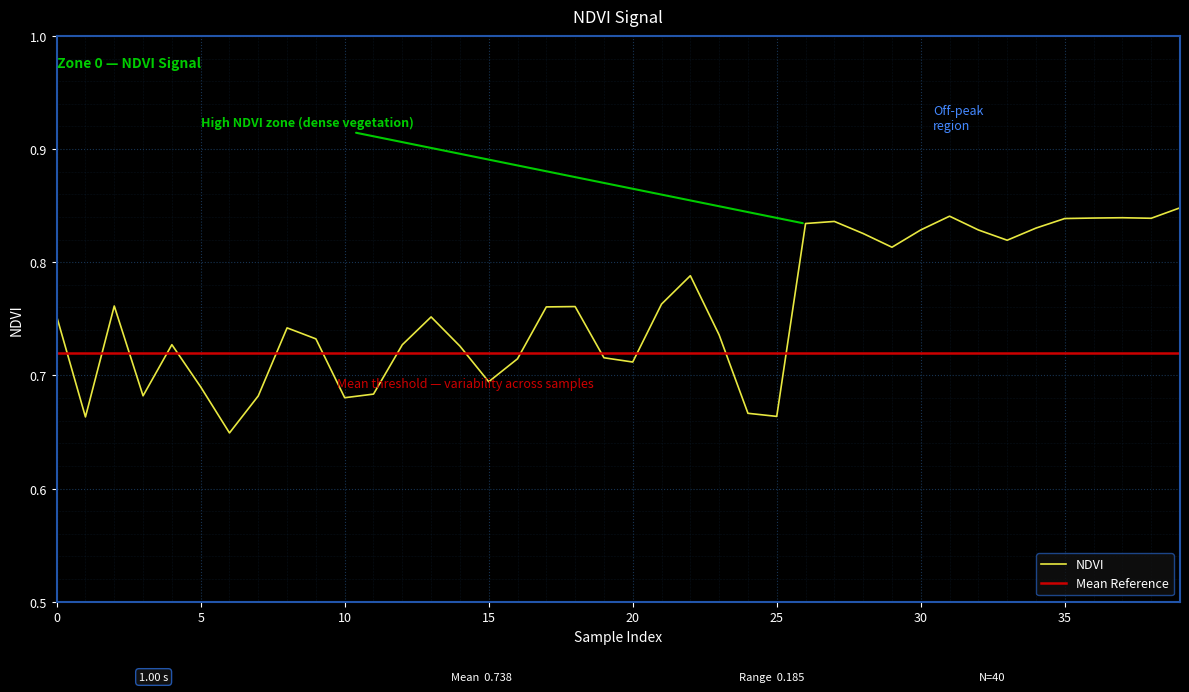

Is it true that the value at 13 is 1.3?

False